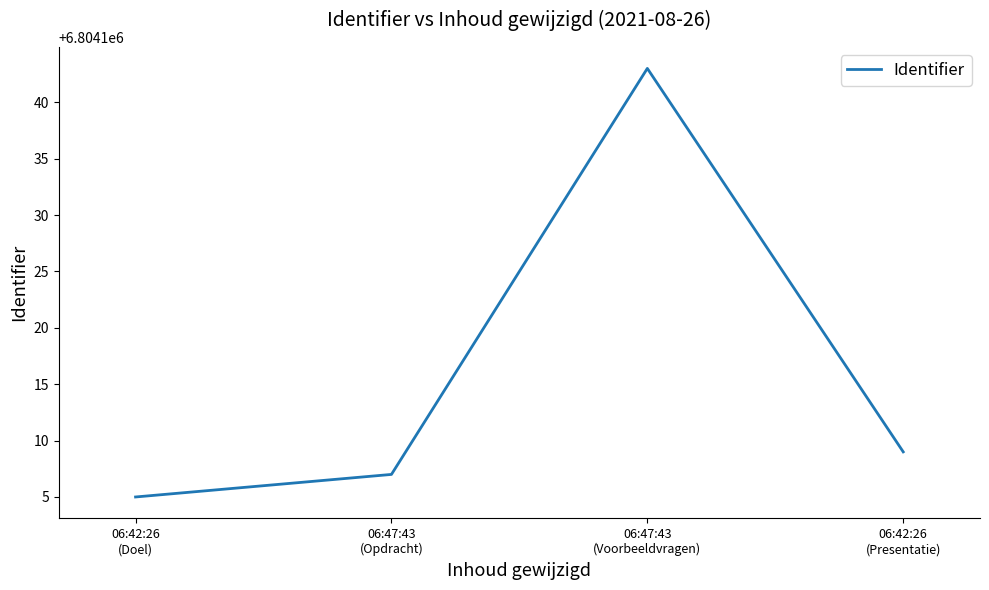

What is the difference between the values at 06:47:43
(Opdracht) and 06:42:26
(Doel)?

2